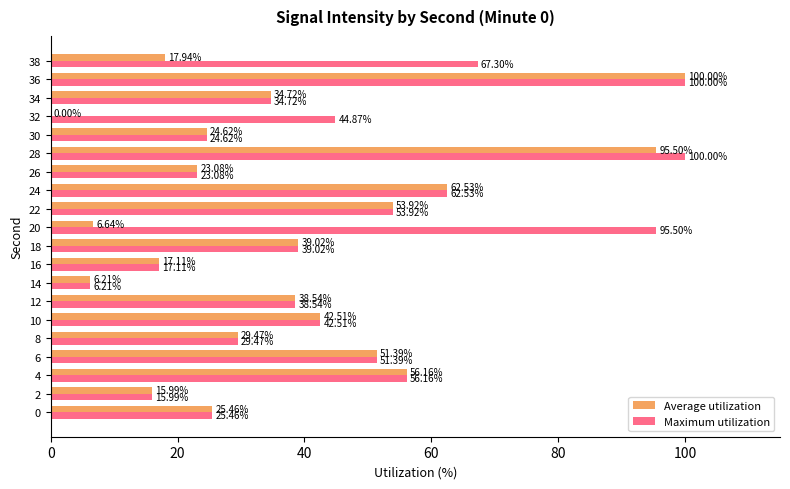

What is the sum of all Maximum utilization values?

928.4